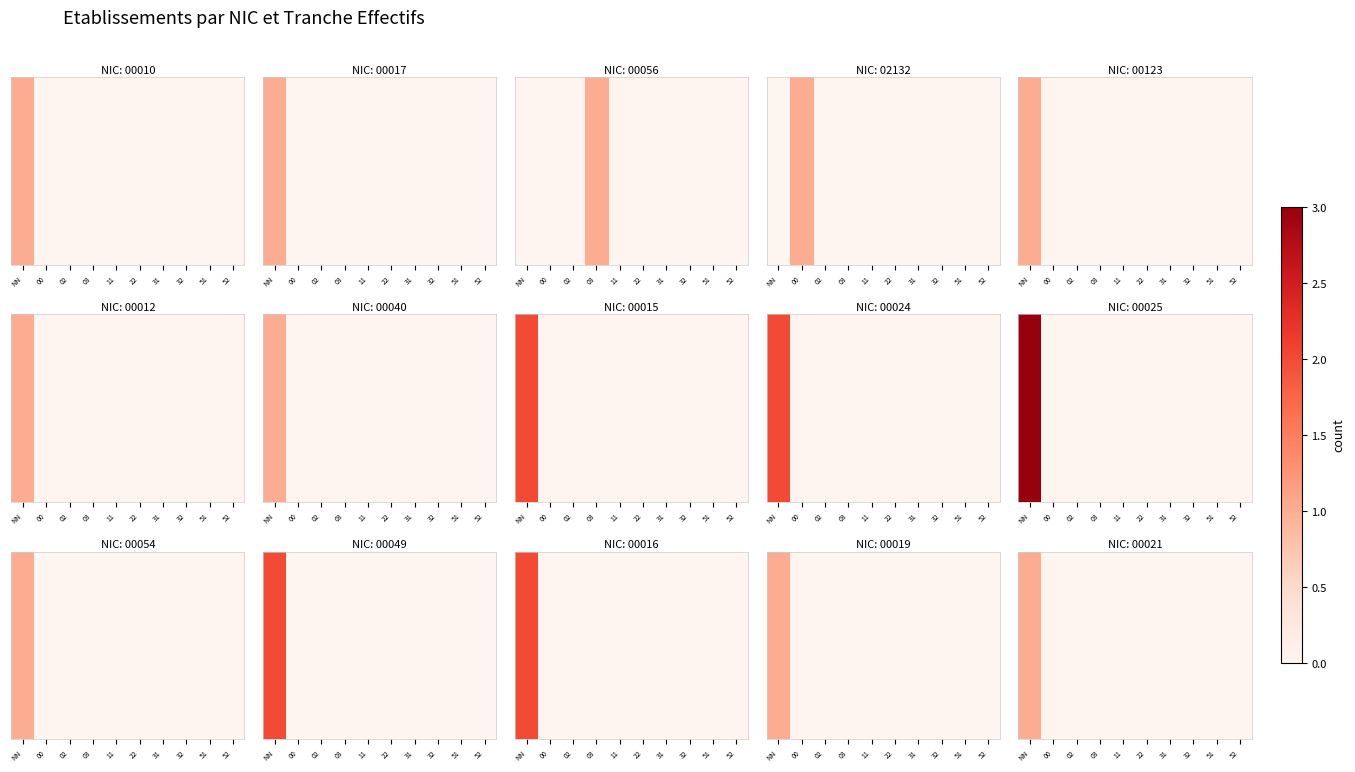

At which category is the sum across all series the highest?

NN